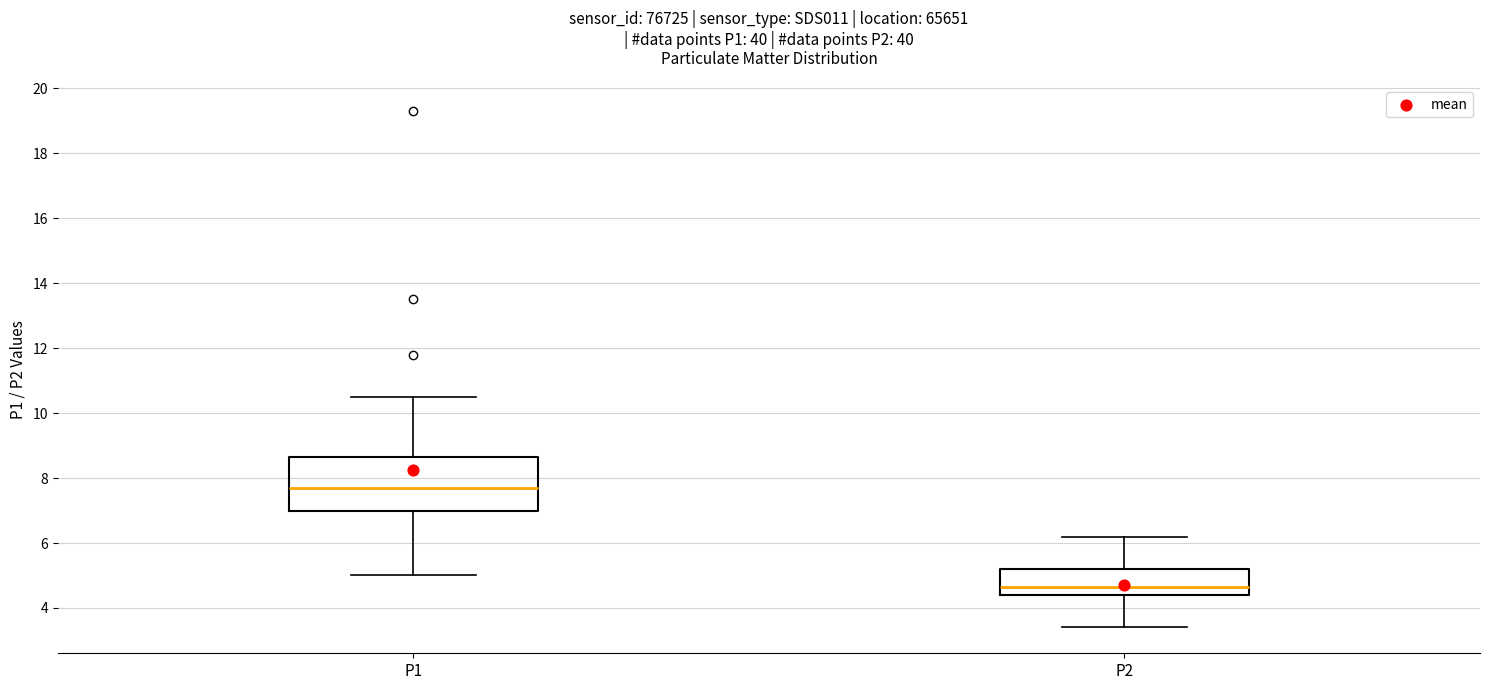

Which box is the tallest, from its lower edge to its upper edge?

P1